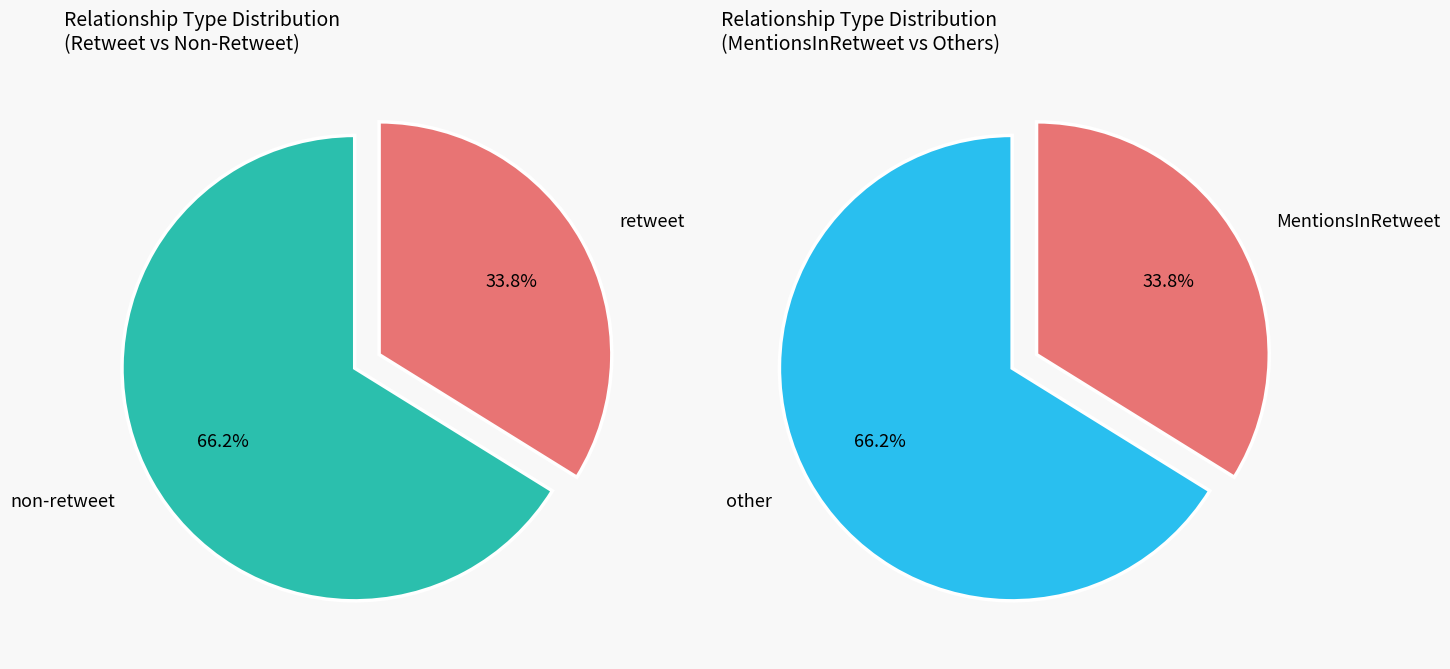

True or false: Retweet accounts for 48% of the total.

False